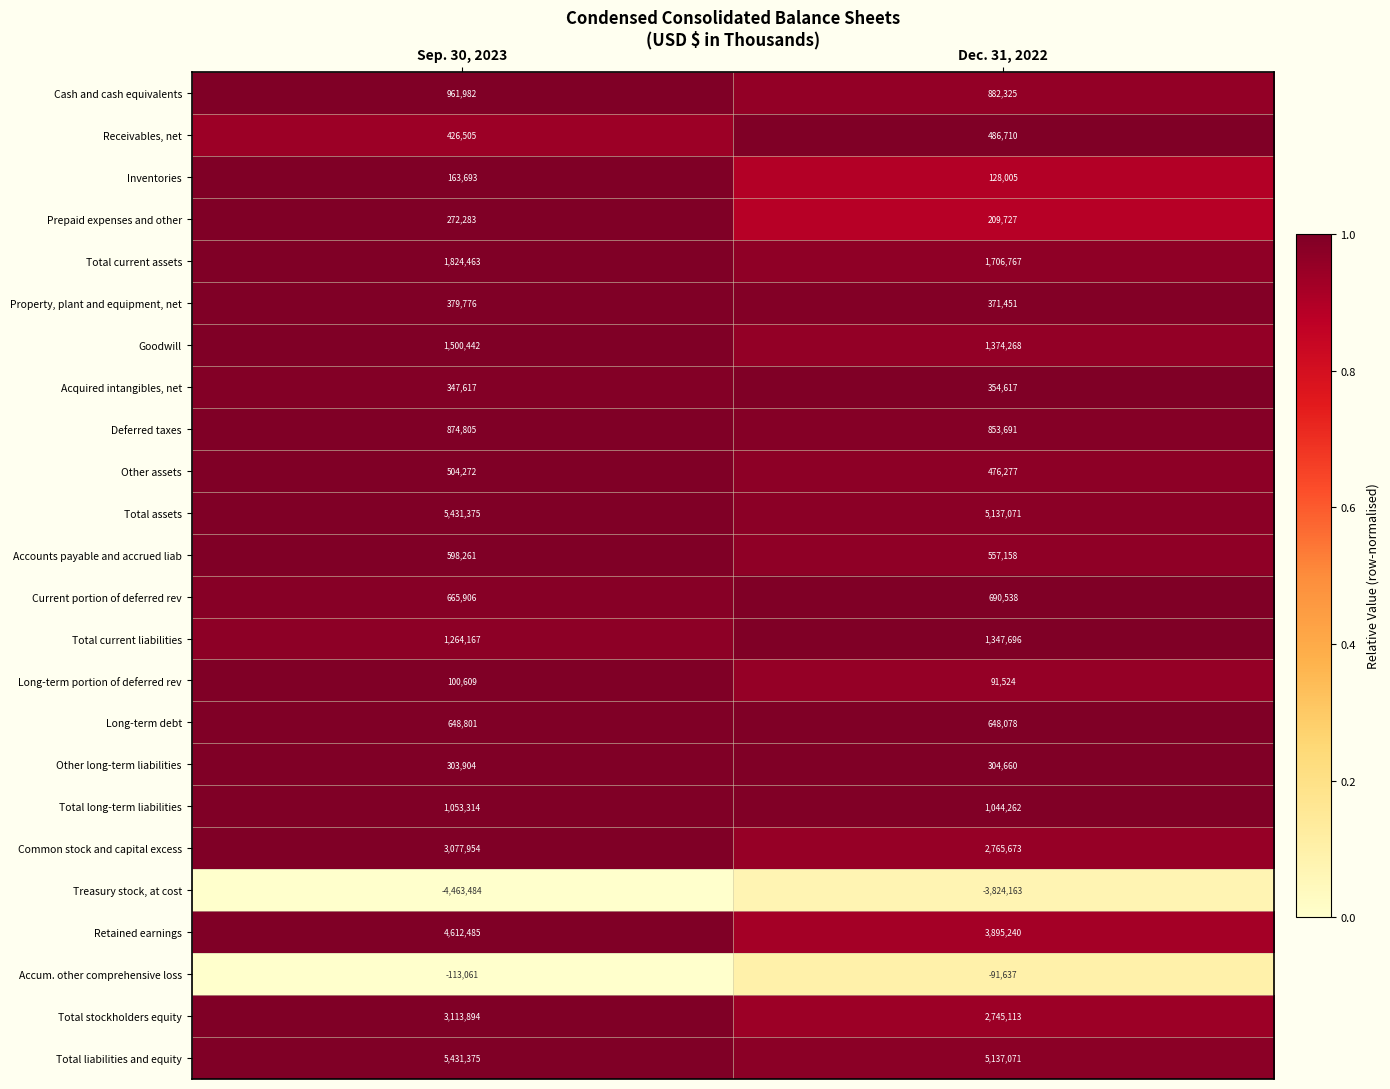

What is the average value of the Accounts payable and accrued liab series?

577710